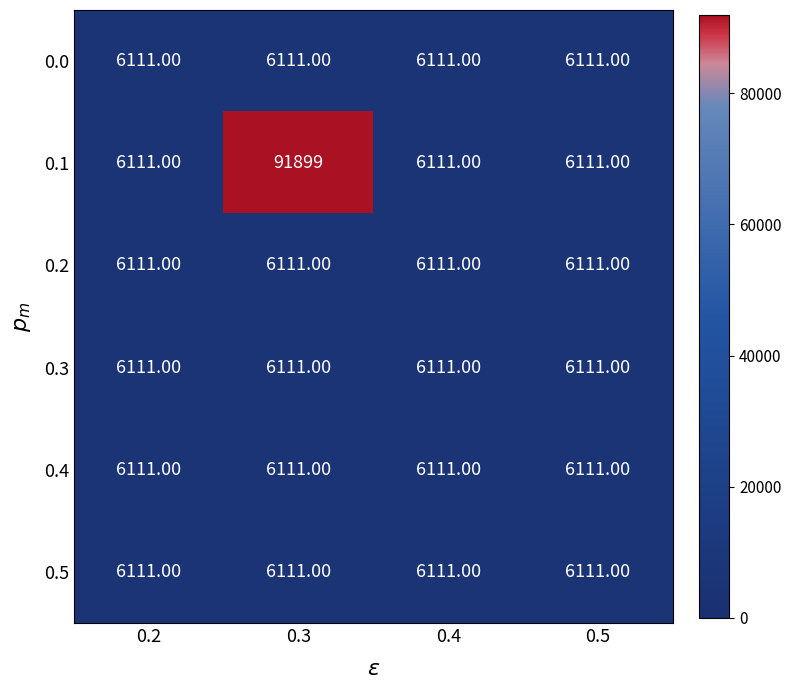

What is the sum of all 0.0 values?

24444